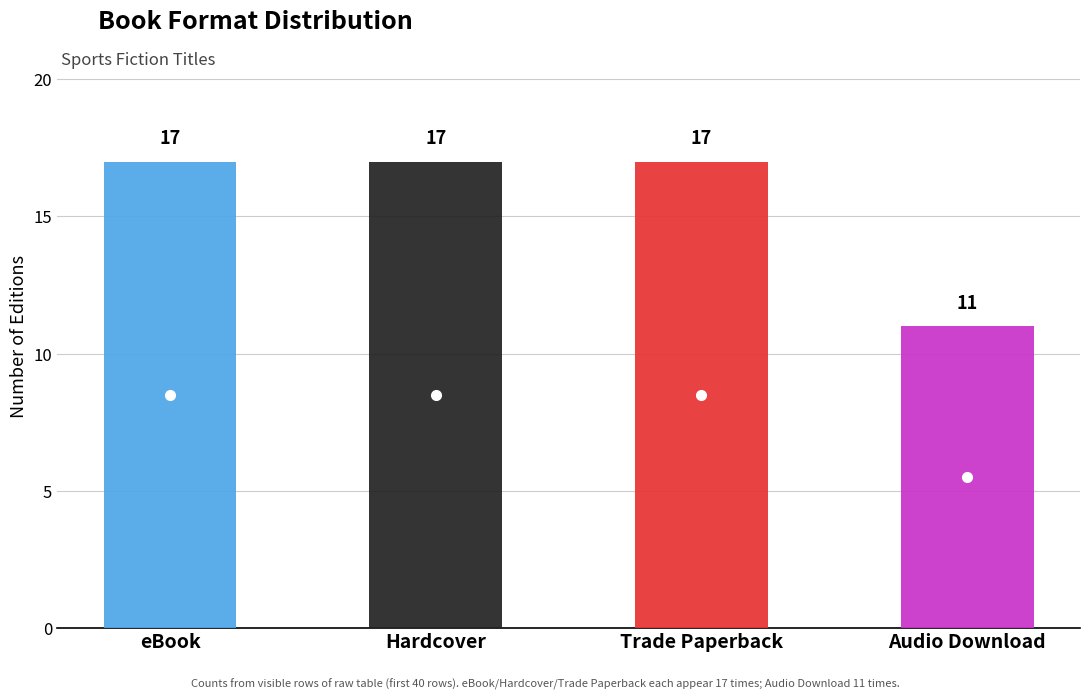

The chart shows a value of 3 at Audio Download. True or false?

False